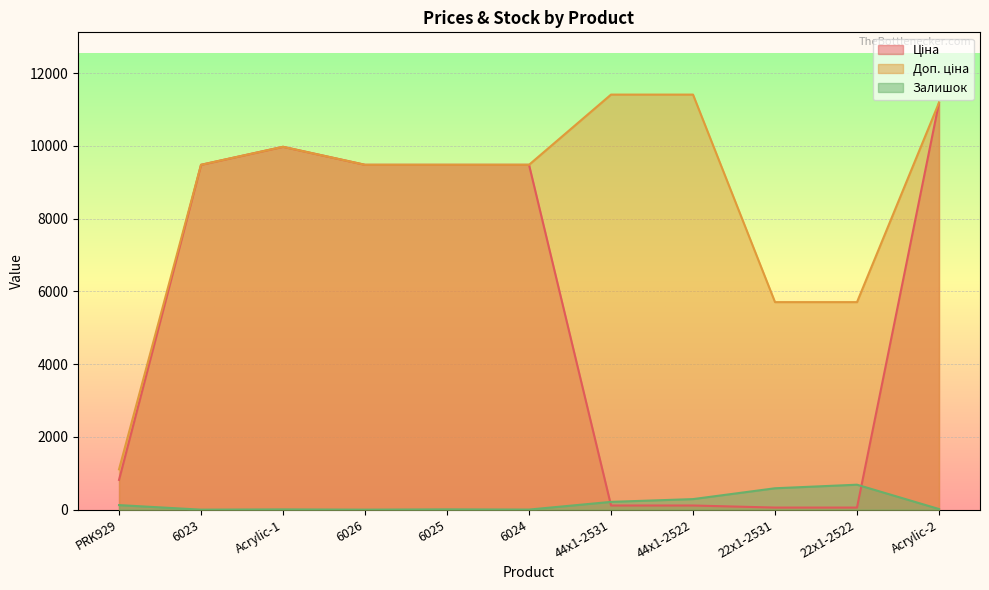

Reading left to right, extract all data points from this chart.

Ціна: PRK929=818.5	6023=9480.1	Acrylic-1=9975.0	6026=9480.1	6025=9480.1	6024=9480.1	44x1-2531=114.1	44x1-2522=114.1	22x1-2531=57.0	22x1-2522=57.0	Acrylic-2=11188.2
Доп. ціна: PRK929=1109.2	6023=9480.1	Acrylic-1=9975.0	6026=9480.1	6025=9480.1	6024=9480.1	44x1-2531=11410.0	44x1-2522=11410.0	22x1-2531=5705.0	22x1-2522=5705.0	Acrylic-2=11188.2
Залишок: PRK929=125.0	6023=0.0	Acrylic-1=7.0	6026=0.0	6025=8.0	6024=2.0	44x1-2531=214.0	44x1-2522=290.0	22x1-2531=588.0	22x1-2522=686.0	Acrylic-2=17.0